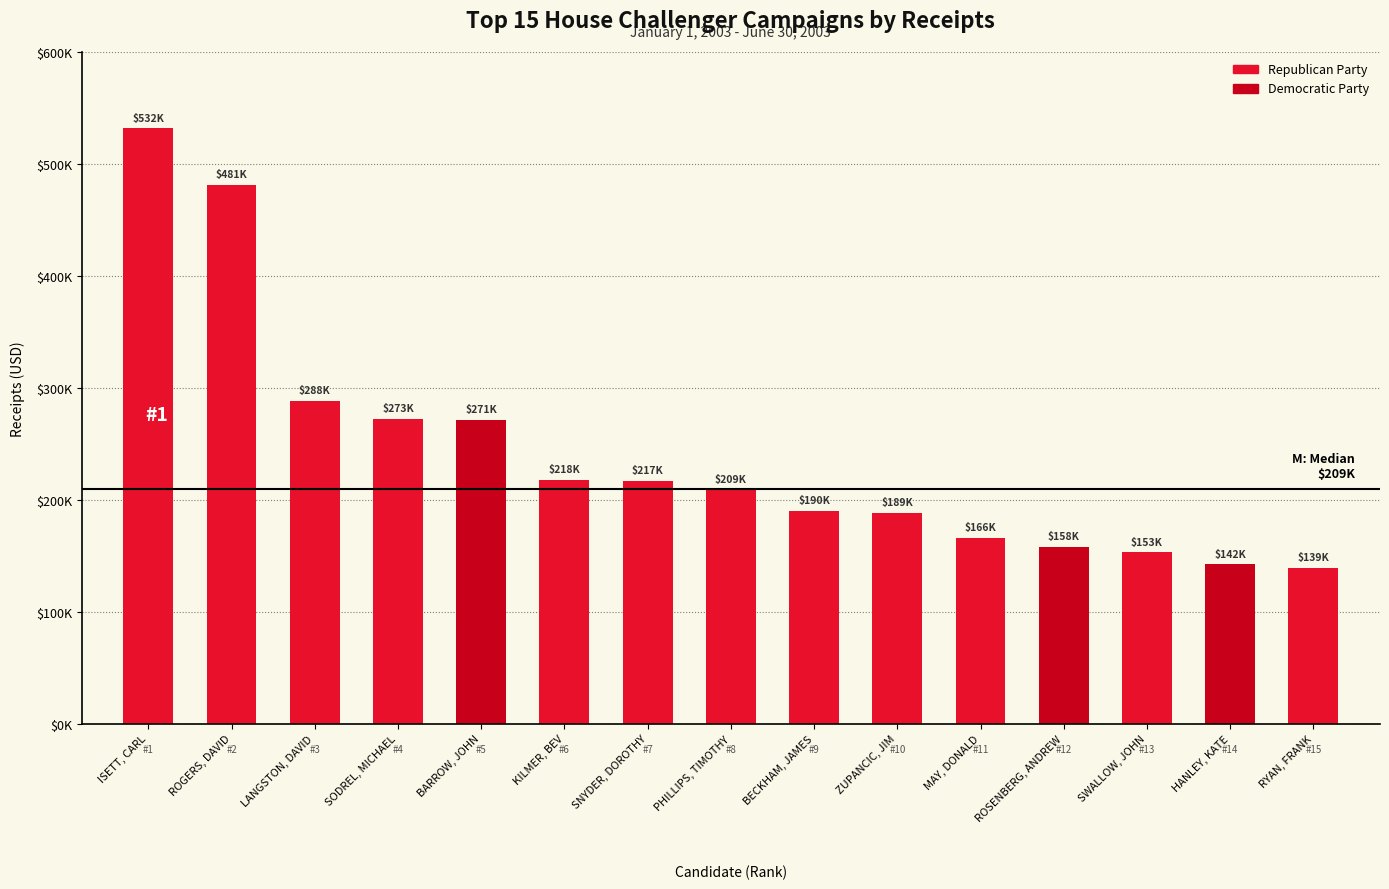

What is the ratio of the value at BARROW, JOHN to the value at KILMER, BEV?

1.2